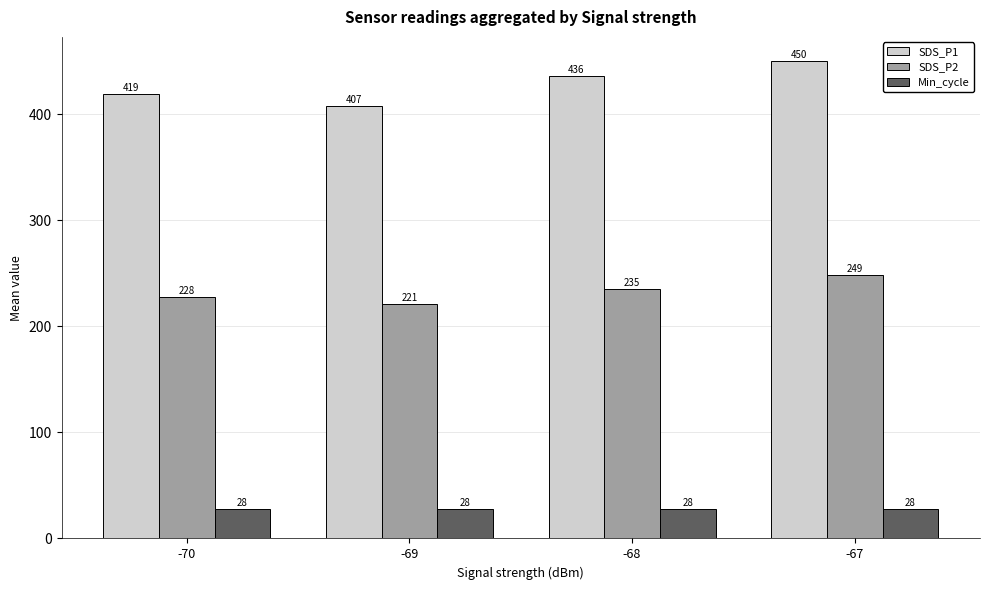

What is the maximum value for SDS_P2?

248.7